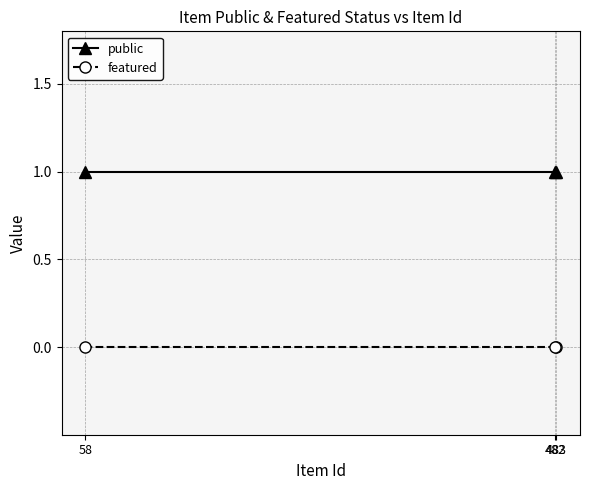

What are all the series names shown in the legend?

public, featured